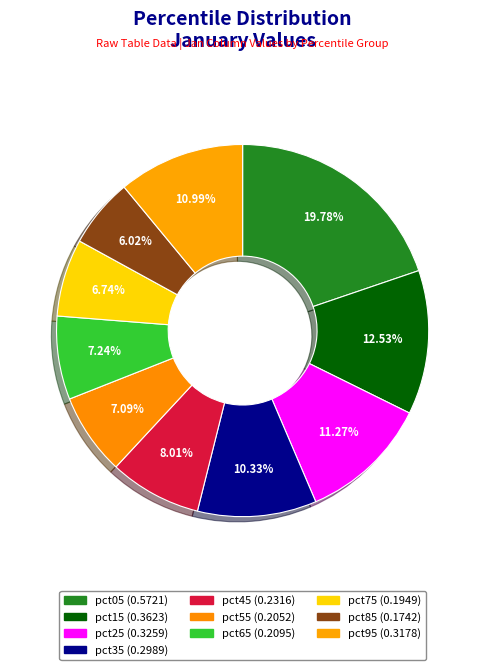

How much of the chart is everything except pct55?

92.9%